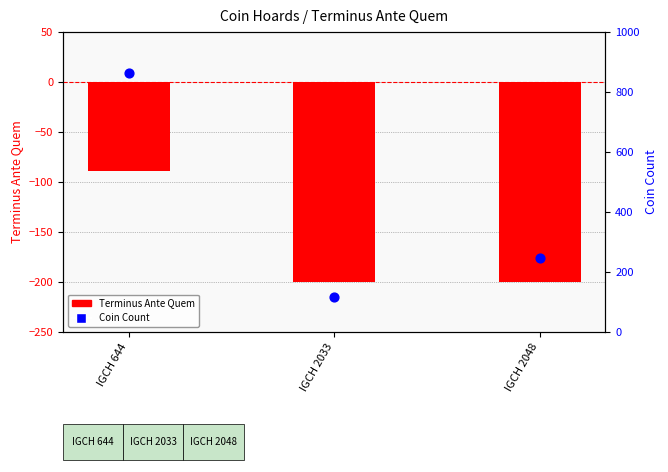

Which series has the largest total across all categories?

Coin Count